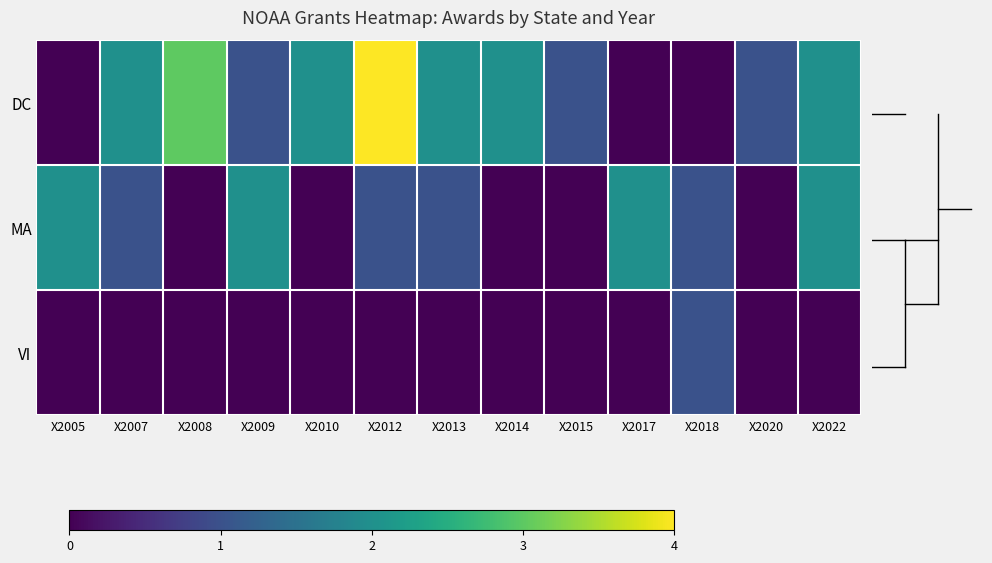

What is the difference between the maximum and minimum values in the row_2 series?

1